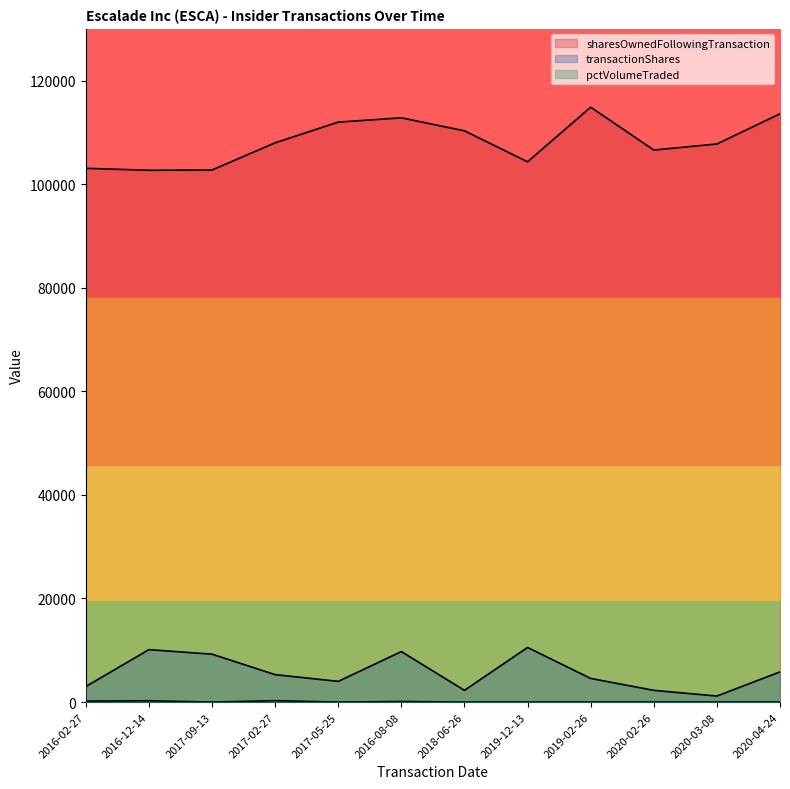

The transactionShares series shows 10125 at 2016-12-14. True or false?

True